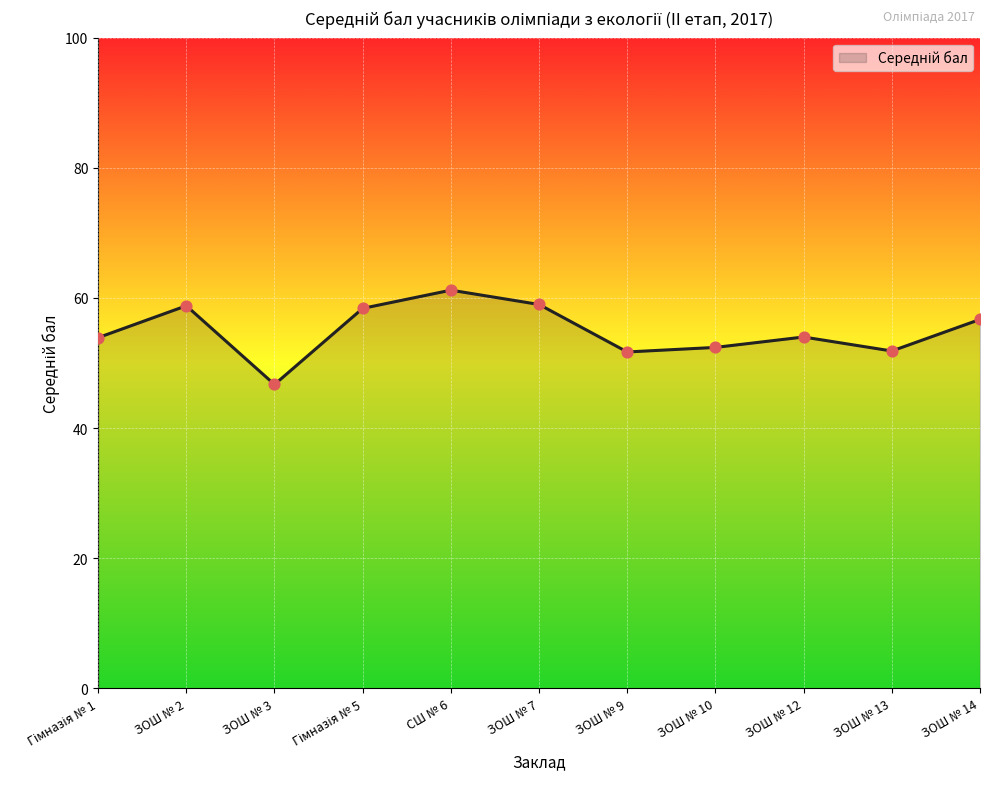

Which has a higher value, СШ № 6 or ЗОШ № 10?

СШ № 6